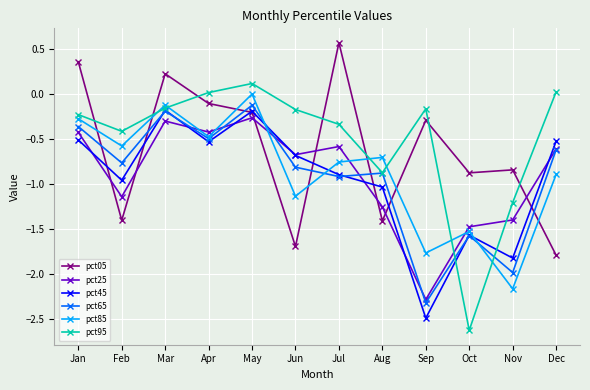

The value of pct25 at Jan is -0.6. True or false?

False